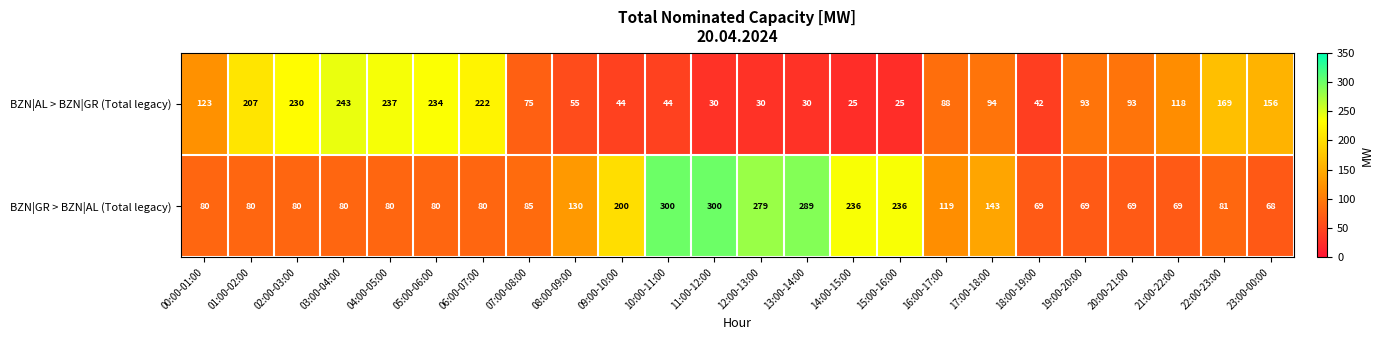

How many values in the BZN|GR > BZN|AL (Total legacy) series are below 81?

12